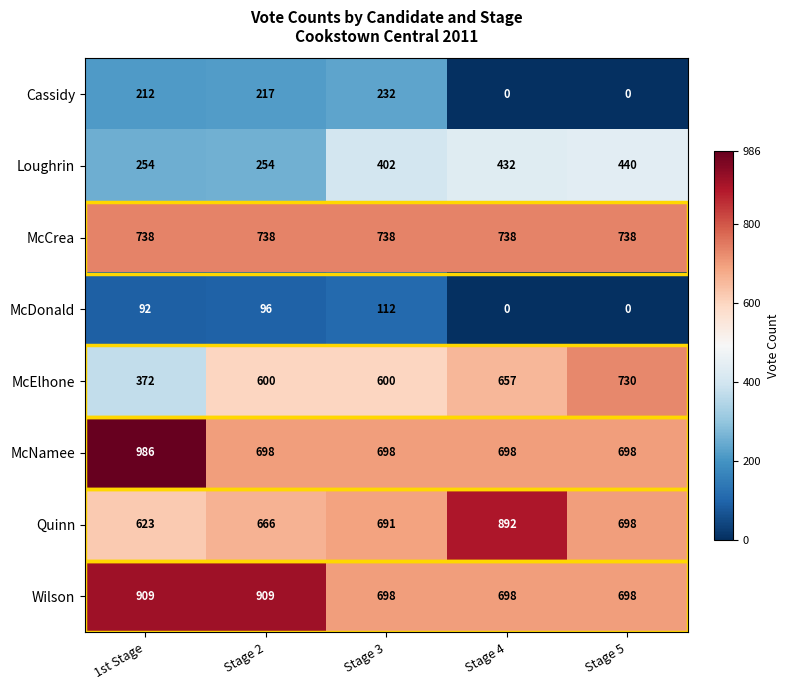

Is it true that McElhone equals 1062 at Stage 2?

False